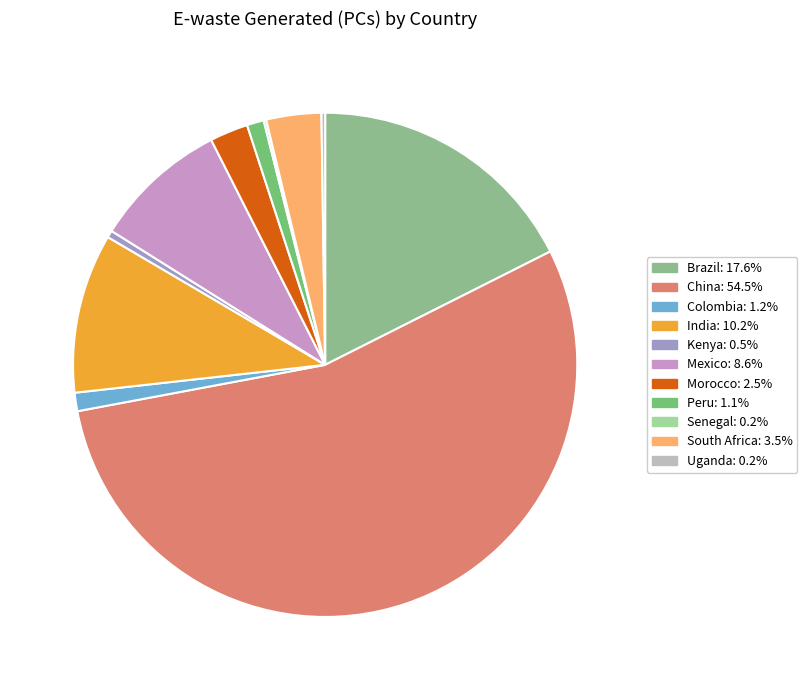

To the nearest percent, what is the difference between the largest and smallest slice percentages?

54%